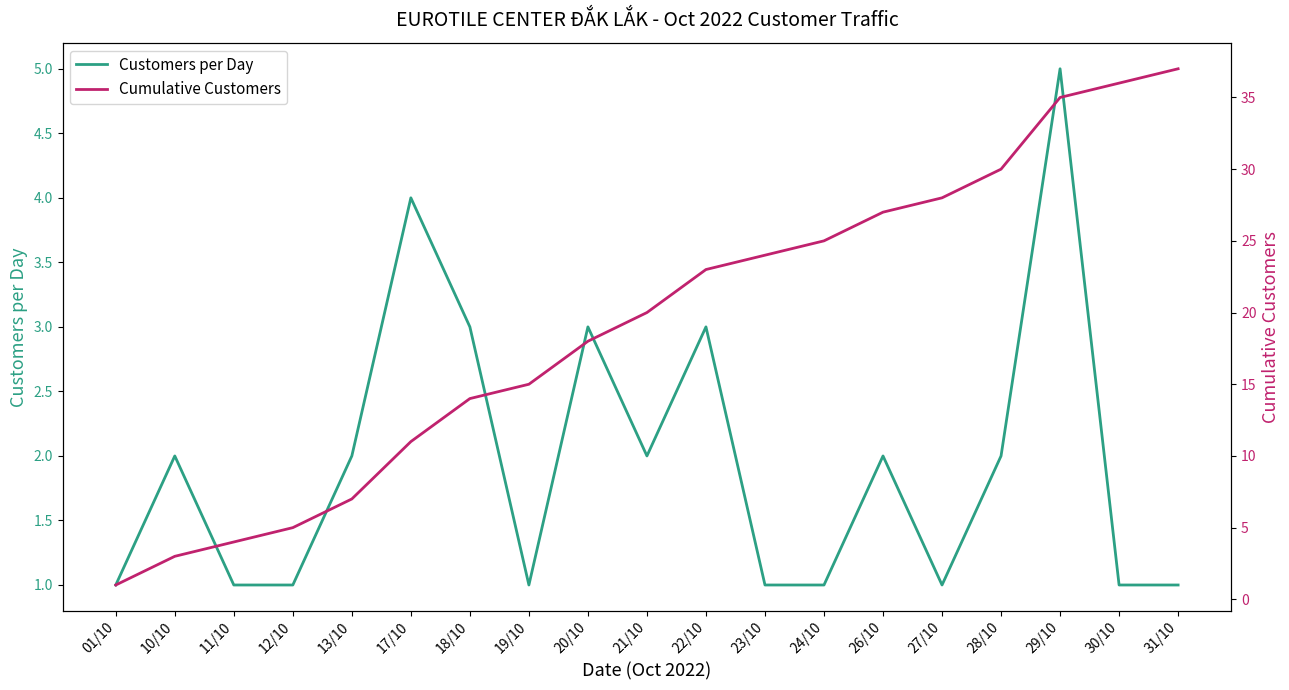

List the series in order of their peak value, highest first.

Cumulative Customers, Customers per Day